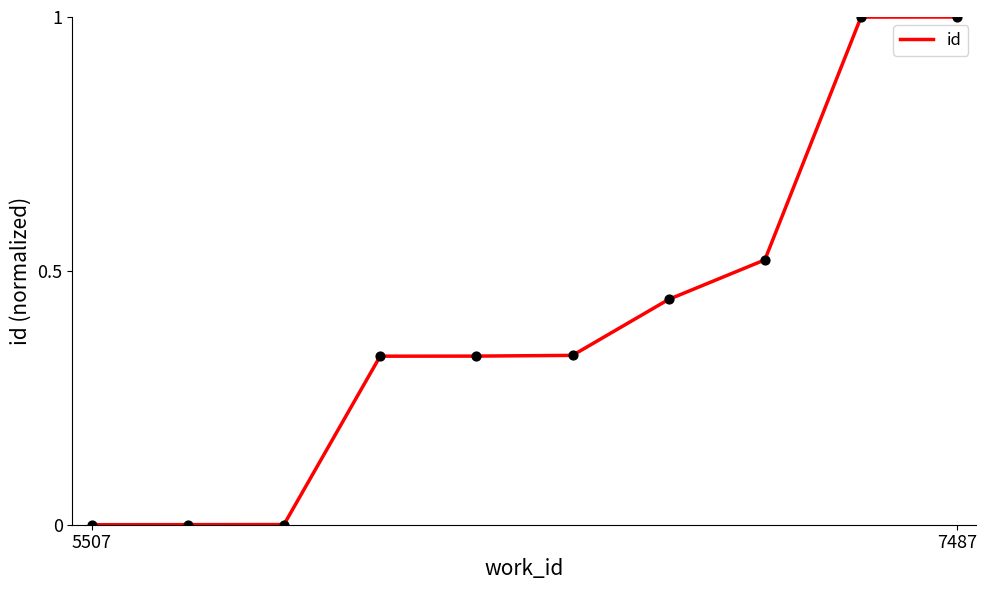

What is the greatest value displayed?

1.0